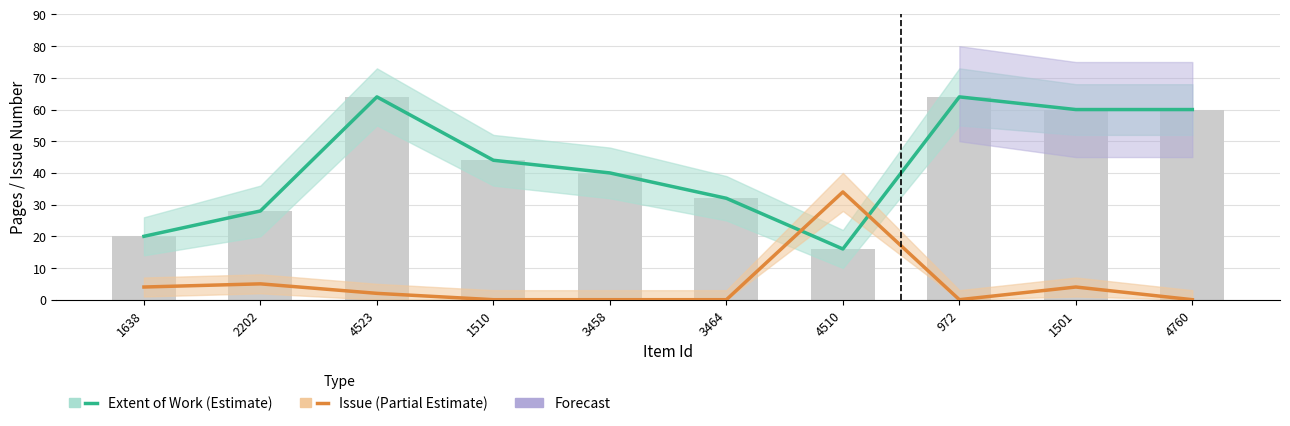

Where does the Issue (Partial Estimate) series first go above 2?

1638